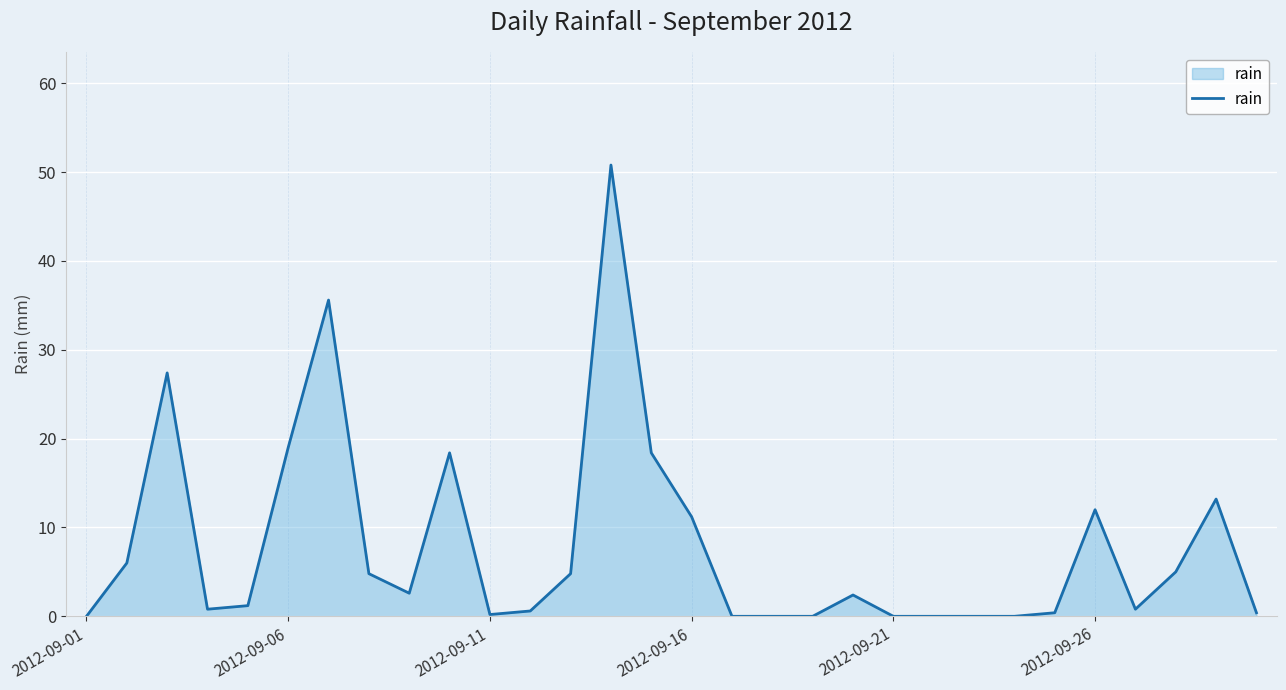

What is the greatest value displayed?

50.8